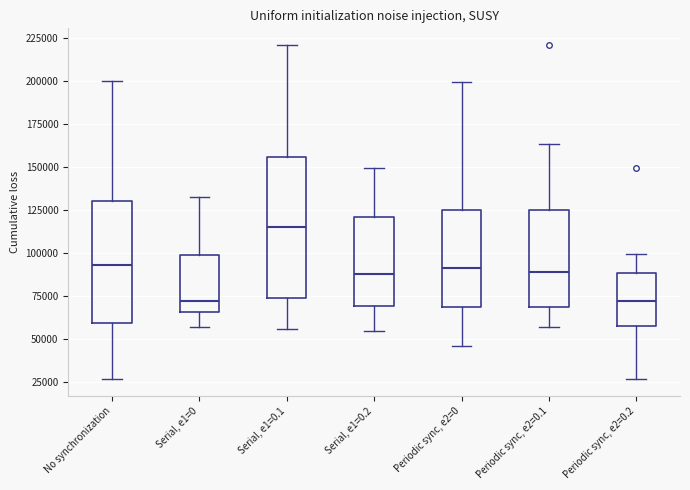

Reading left to right, read every box against the y-axis: the position of its median line, the range the box covers, and the ends of its whiskers. The values are not printed on the chart, so give them approximately, as read against the axis.

No synchronization: median 95000, box 60000 to 130000, whiskers 25000 to 200000
Serial, e1=0: median 70000, box 65000 to 100000, whiskers 55000 to 130000
Serial, e1=0.1: median 115000, box 75000 to 155000, whiskers 55000 to 220000
Serial, e1=0.2: median 90000, box 70000 to 120000, whiskers 55000 to 150000
Periodic sync, e2=0: median 90000, box 70000 to 125000, whiskers 45000 to 200000
Periodic sync, e2=0.1: median 90000, box 70000 to 125000, whiskers 55000 to 165000
Periodic sync, e2=0.2: median 70000, box 60000 to 90000, whiskers 25000 to 100000